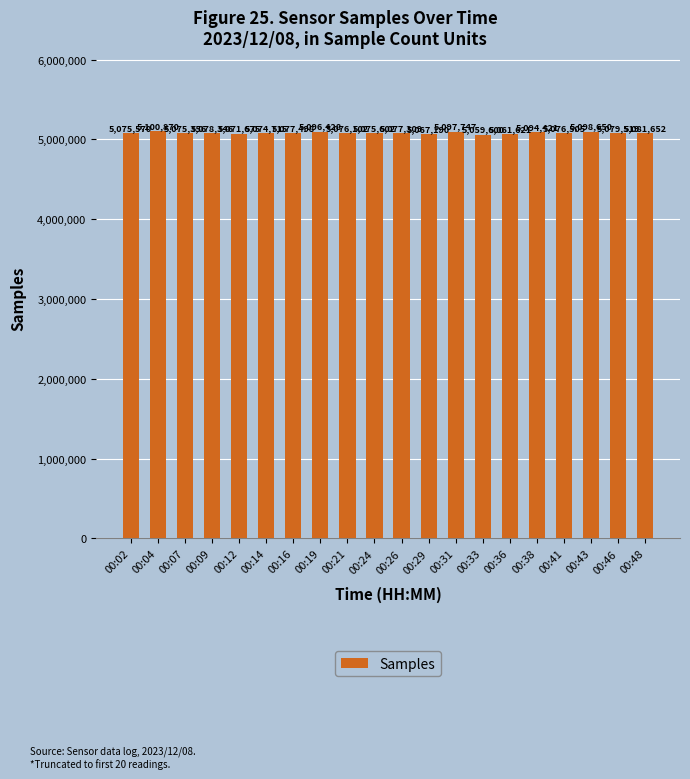

At which category does the chart reach its minimum across all series?

00:33